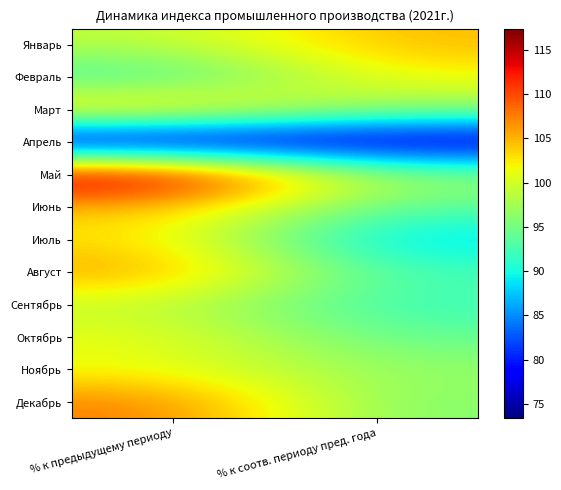

Reading right to left, list all the values displayed in this chart.

Январь: % к соотв. периоду пред. года=104.7	% к предыдущему периоду=98.8
Февраль: % к соотв. периоду пред. года=101.9	% к предыдущему периоду=91.7
Март: % к соотв. периоду пред. года=96.5	% к предыдущему периоду=105.1
Апрель: % к соотв. периоду пред. года=74.5	% к предыдущему периоду=73.4
Май: % к соотв. периоду пред. года=96.7	% к предыдущему периоду=117.4
Июнь: % к соотв. периоду пред. года=93.6	% к предыдущему периоду=104.5
Июль: % к соотв. периоду пред. года=87.4	% к предыдущему периоду=102.9
Август: % к соотв. периоду пред. года=92.5	% к предыдущему периоду=106.1
Сентябрь: % к соотв. периоду пред. года=91.7	% к предыдущему периоду=99.2
Октябрь: % к соотв. периоду пред. года=94.0	% к предыдущему периоду=101.4
Ноябрь: % к соотв. периоду пред. года=96.7	% к предыдущему периоду=101.3
Декабрь: % к соотв. периоду пред. года=95.7	% к предыдущему периоду=107.7